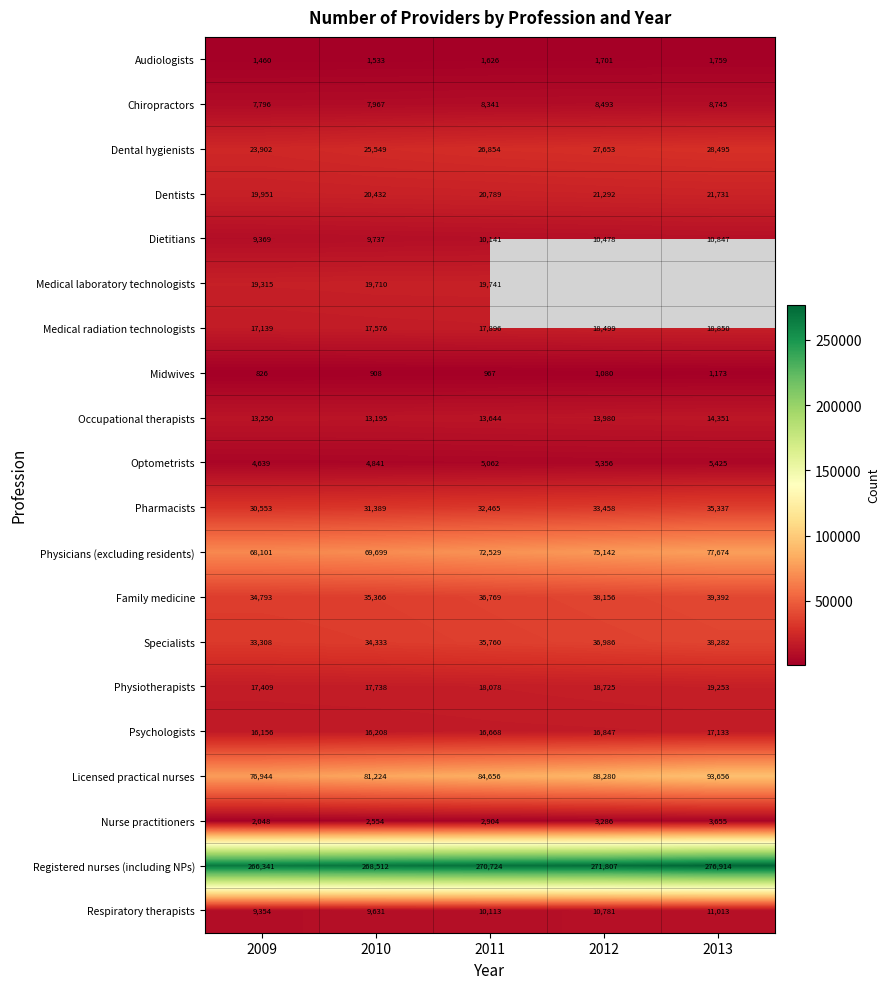

What is the spread (max minus min) of values at 2009?

265515